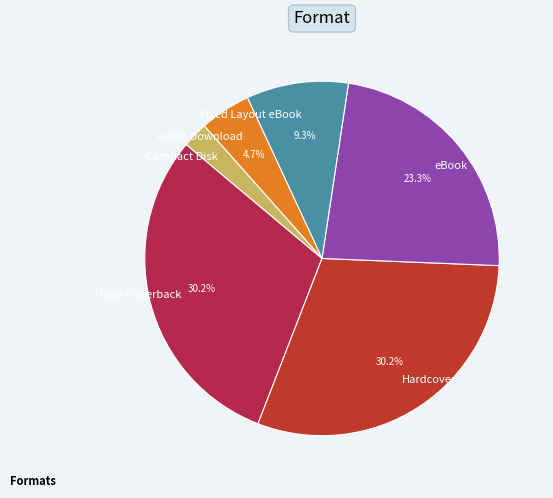

Which category has the smallest portion of the pie?

Compact Disk